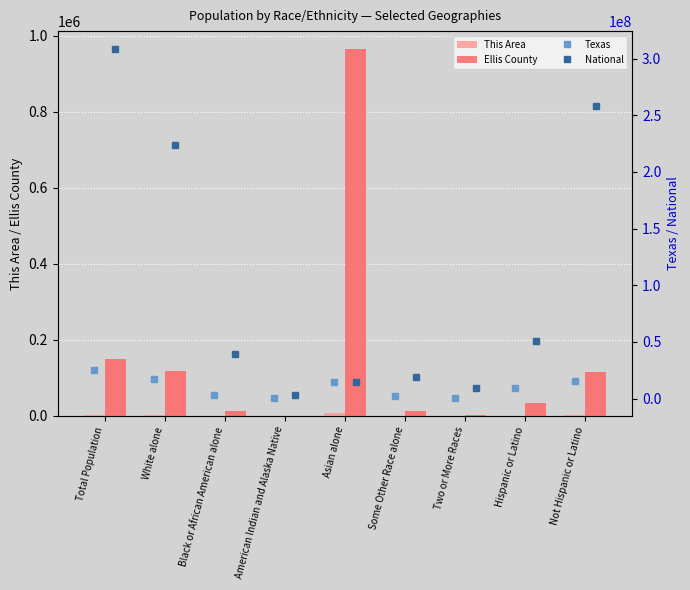

What is the sum of the Ellis County values at Total Population and Black or African American alone?

163092